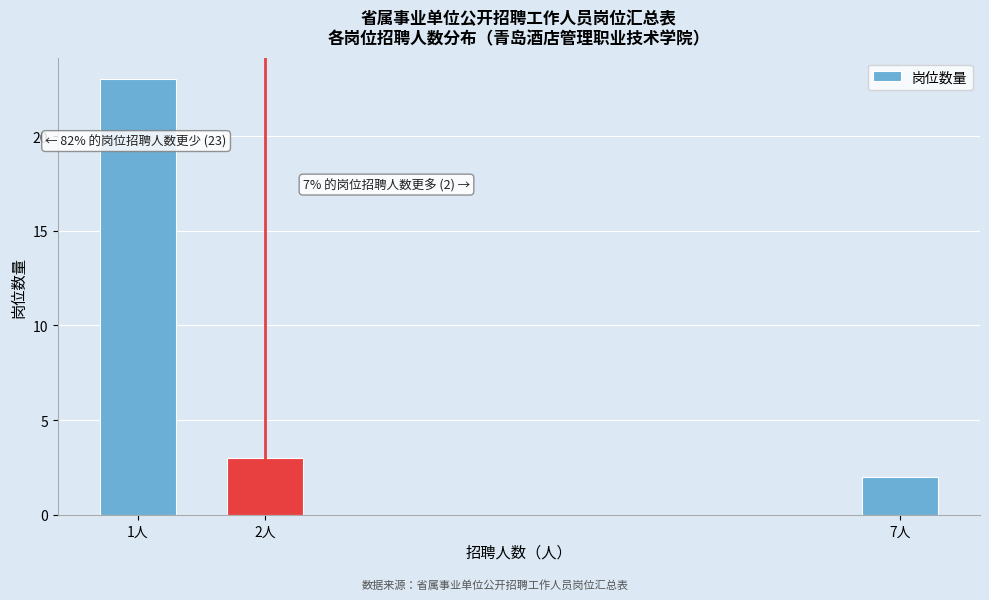

Reading right to left, transcribe all the data shown in this chart.

2	3	23